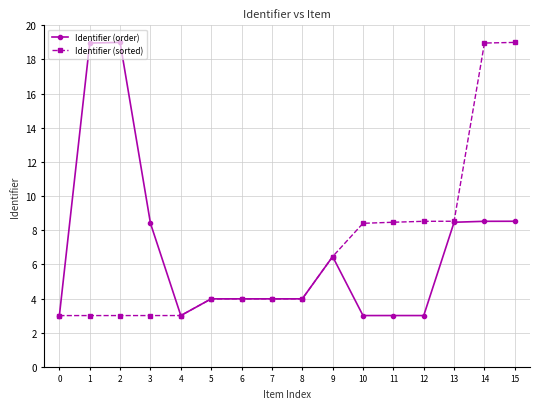

What is the smallest value displayed?

3.0